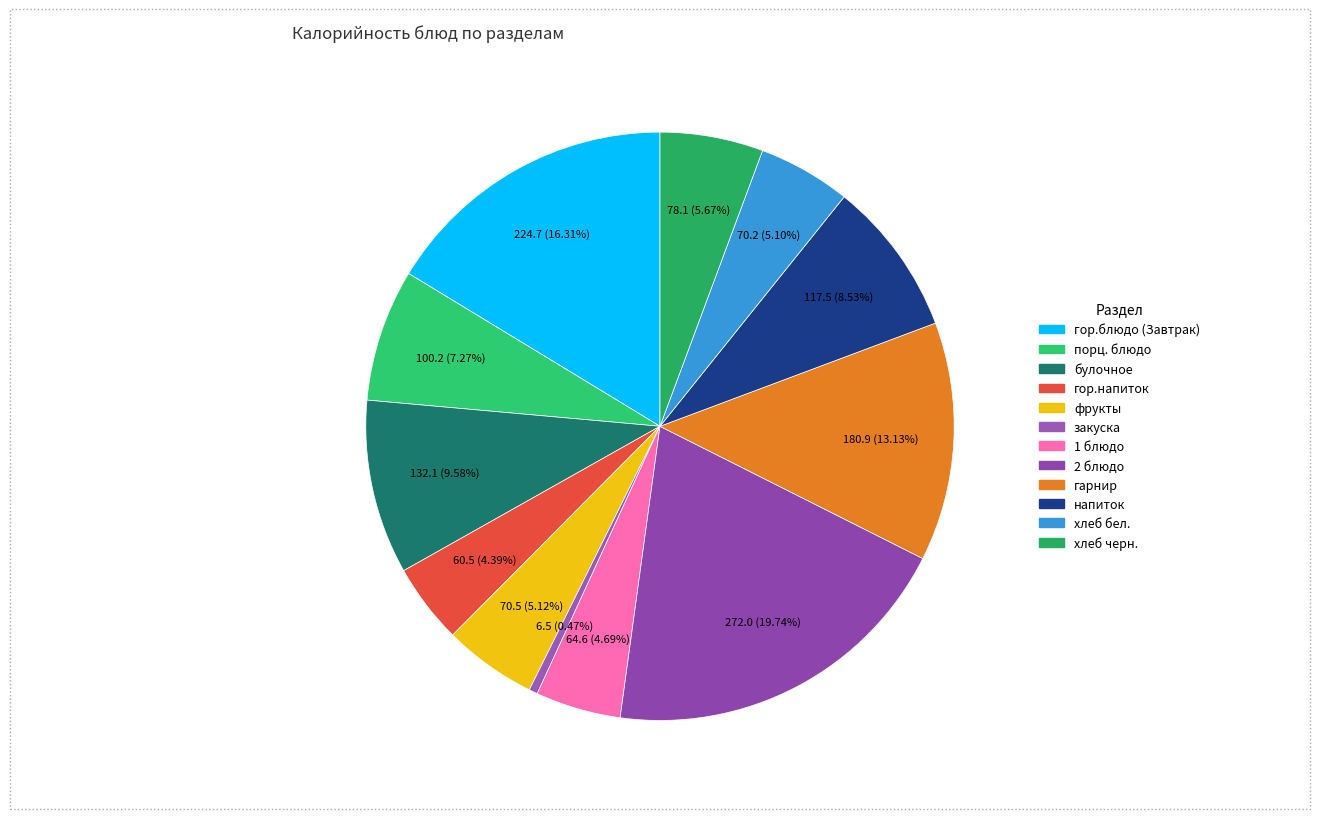

To the nearest percent, what is the combined percentage of гарнир and напиток?

22%